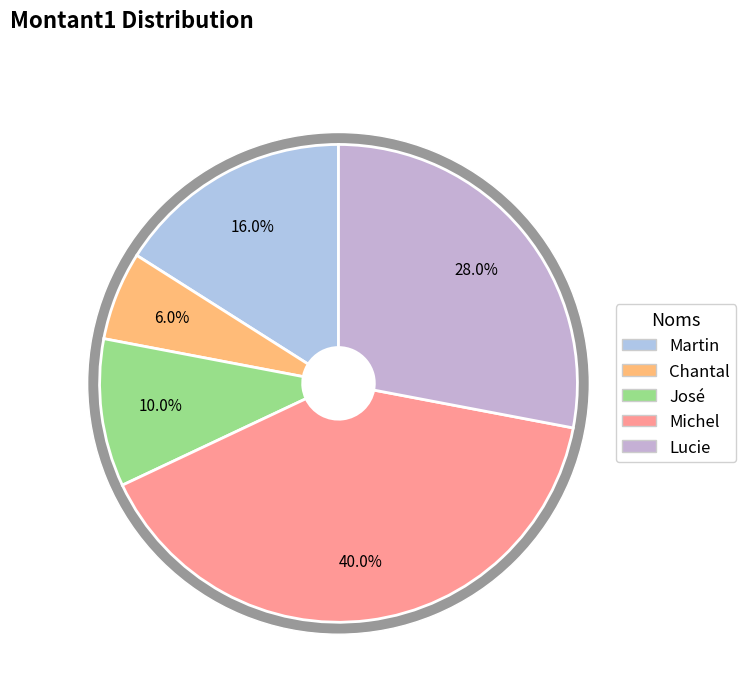

The Lucie slice represents 28% of the pie. True or false?

True